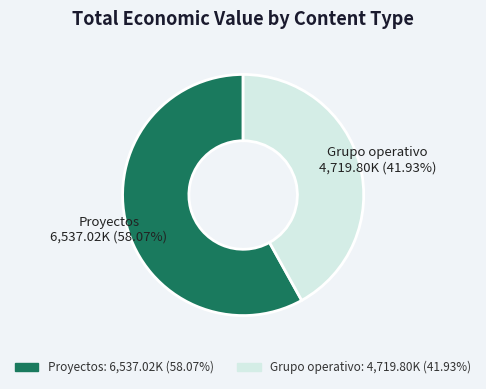

Is there a majority slice in this chart?

Yes